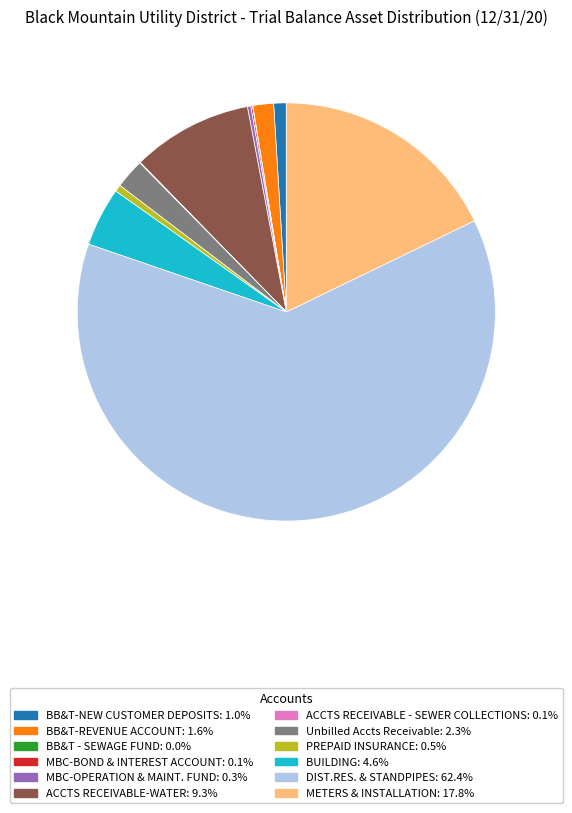

Approximately how many times larger is the value at ACCTS RECEIVABLE-WATER compared to BB&T-NEW CUSTOMER DEPOSITS?

9.6